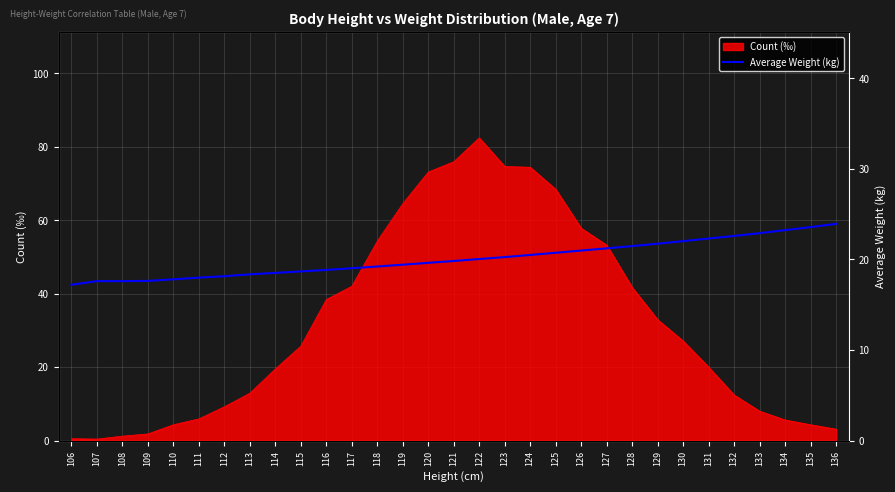

True or false: Count (‰) has a value of 4.3 at 110.

True